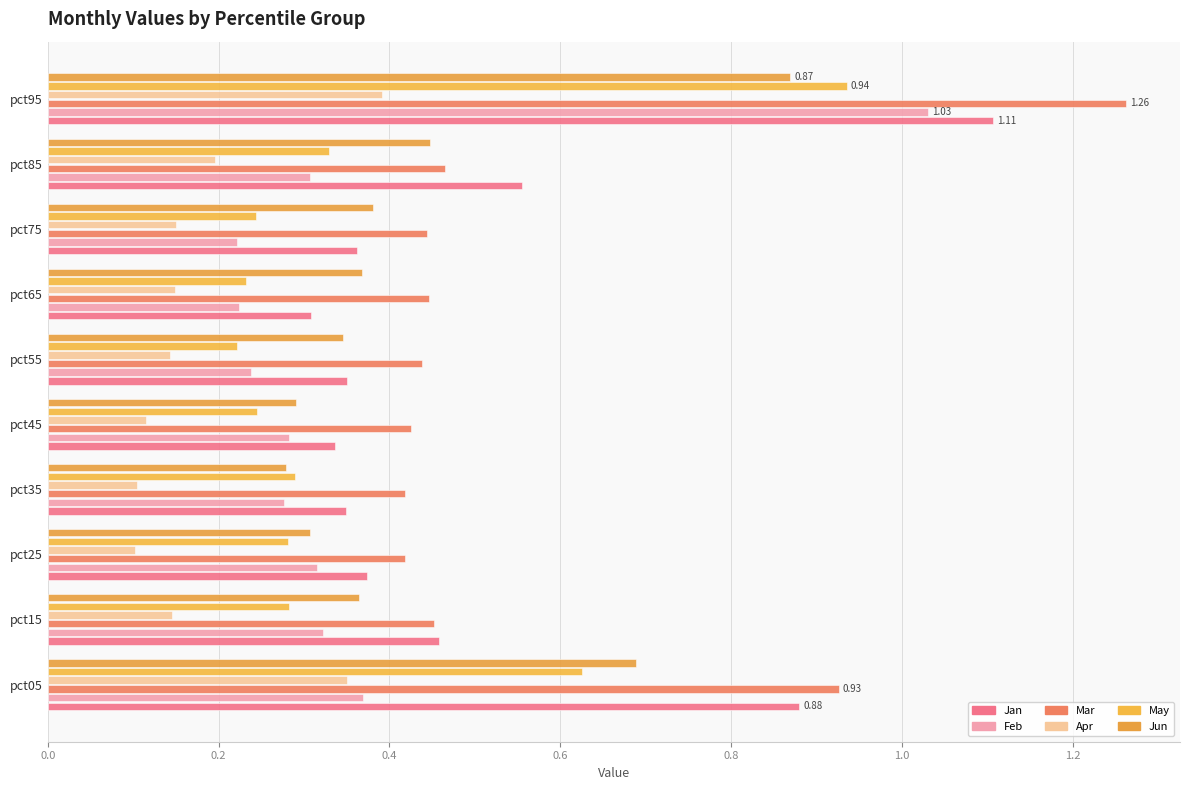

Reading left to right, what are all the values shown in this chart?

Jan: 0.9	0.5	0.4	0.3	0.3	0.4	0.3	0.4	0.6	1.1
Feb: 0.4	0.3	0.3	0.3	0.3	0.2	0.2	0.2	0.3	1.0
Mar: 0.9	0.5	0.4	0.4	0.4	0.4	0.4	0.4	0.5	1.3
Apr: 0.4	0.1	0.1	0.1	0.1	0.1	0.1	0.2	0.2	0.4
May: 0.6	0.3	0.3	0.3	0.2	0.2	0.2	0.2	0.3	0.9
Jun: 0.7	0.4	0.3	0.3	0.3	0.3	0.4	0.4	0.4	0.9